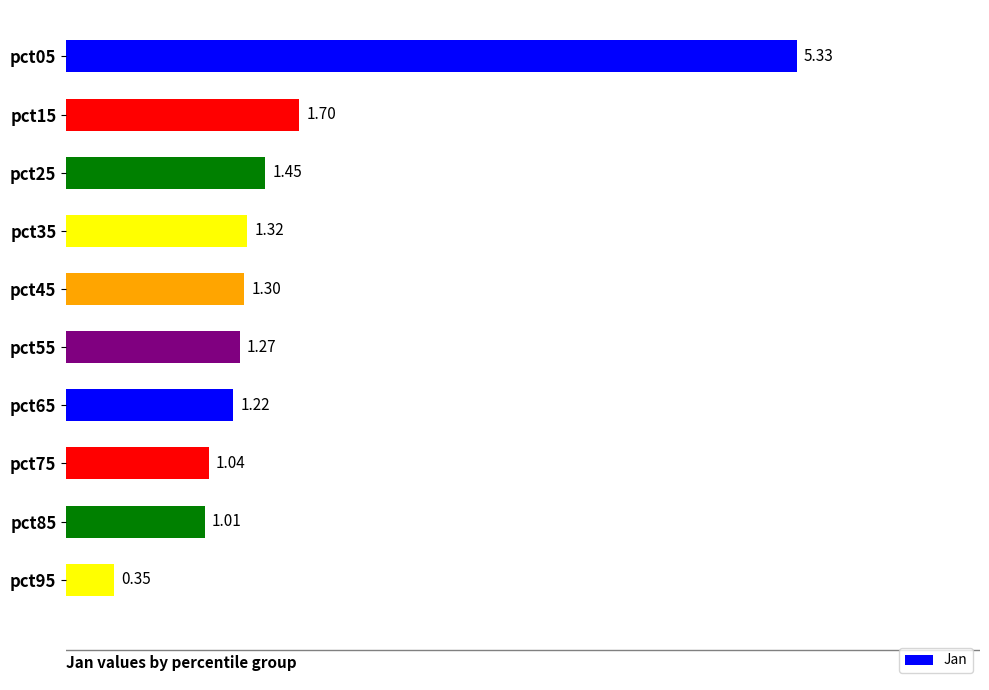

Between pct65 and pct75, which is larger?

pct65